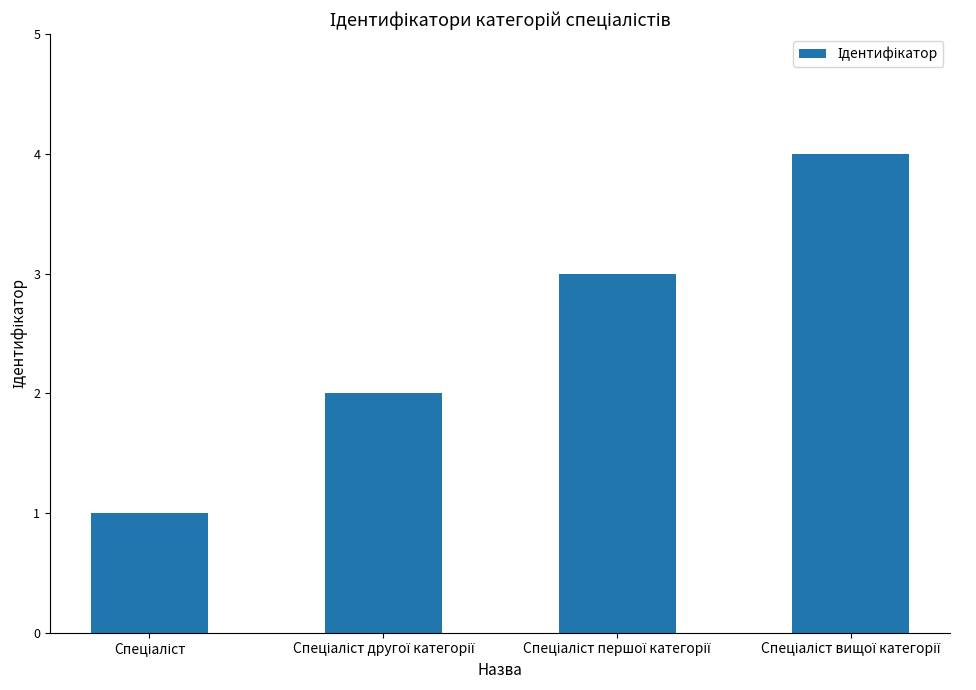

What is the greatest value displayed?

4